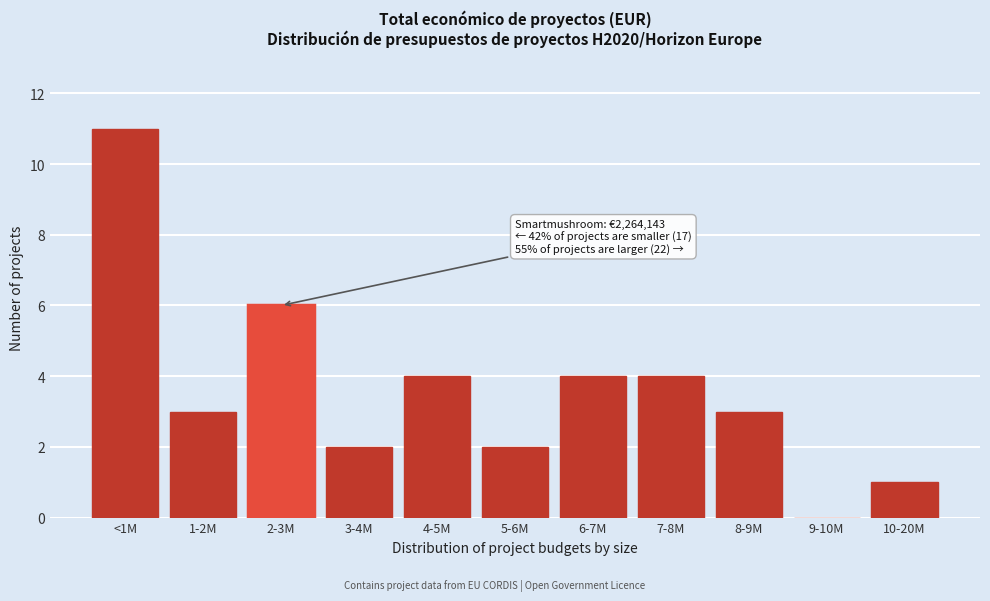

Reading left to right, extract all data points from this chart.

<1M=11	1-2M=3	2-3M=6	3-4M=2	4-5M=4	5-6M=2	6-7M=4	7-8M=4	8-9M=3	9-10M=0	10-20M=1